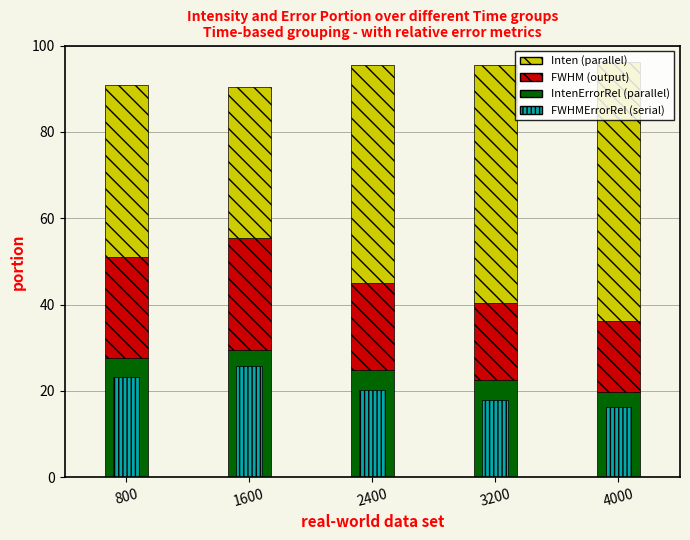

How many categories are shown in the chart?

5